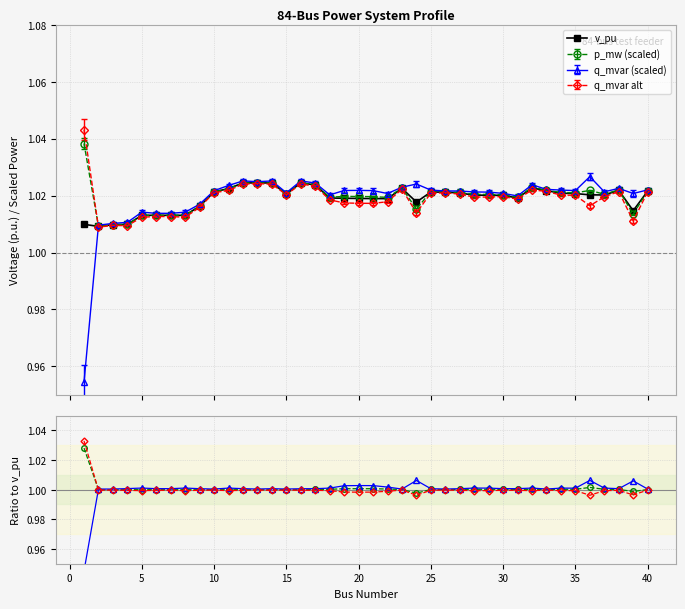

What is the value of the q ratio point at the 29th from the left?

1.0